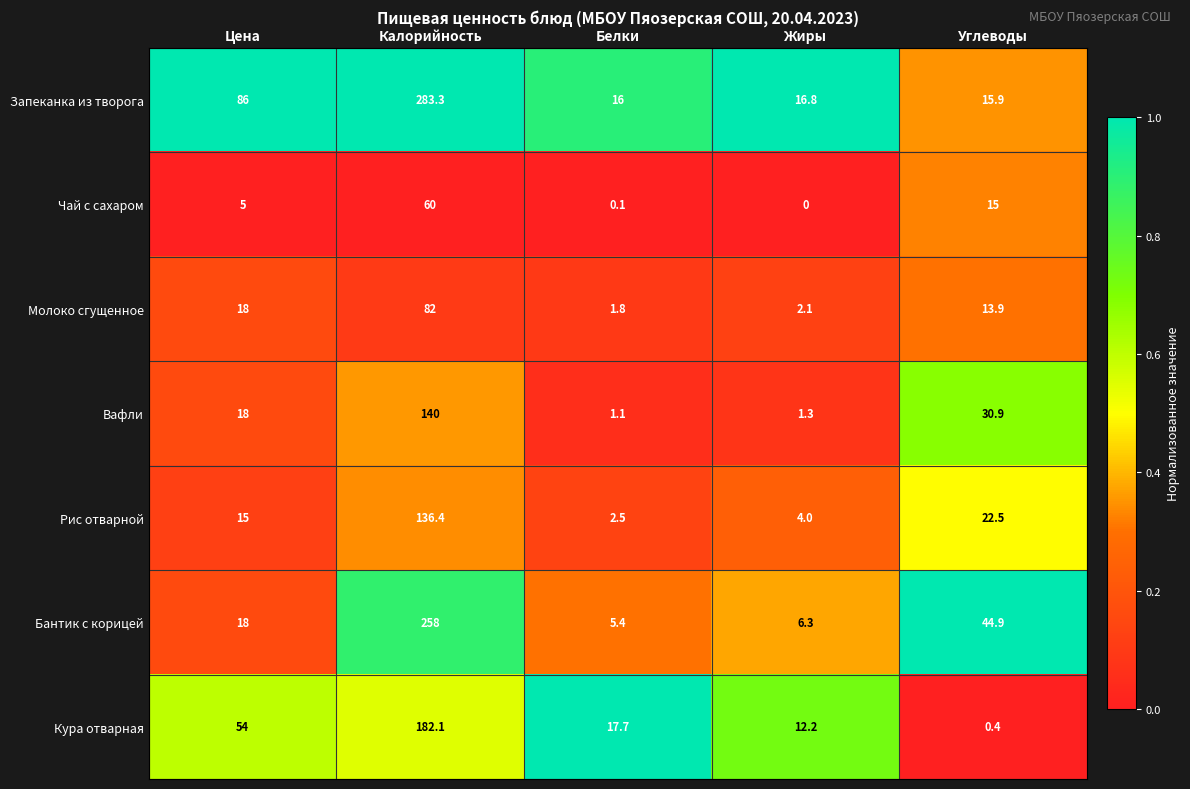

Is it true that Чай с сахаром equals 60.0 at Калорийность?

True